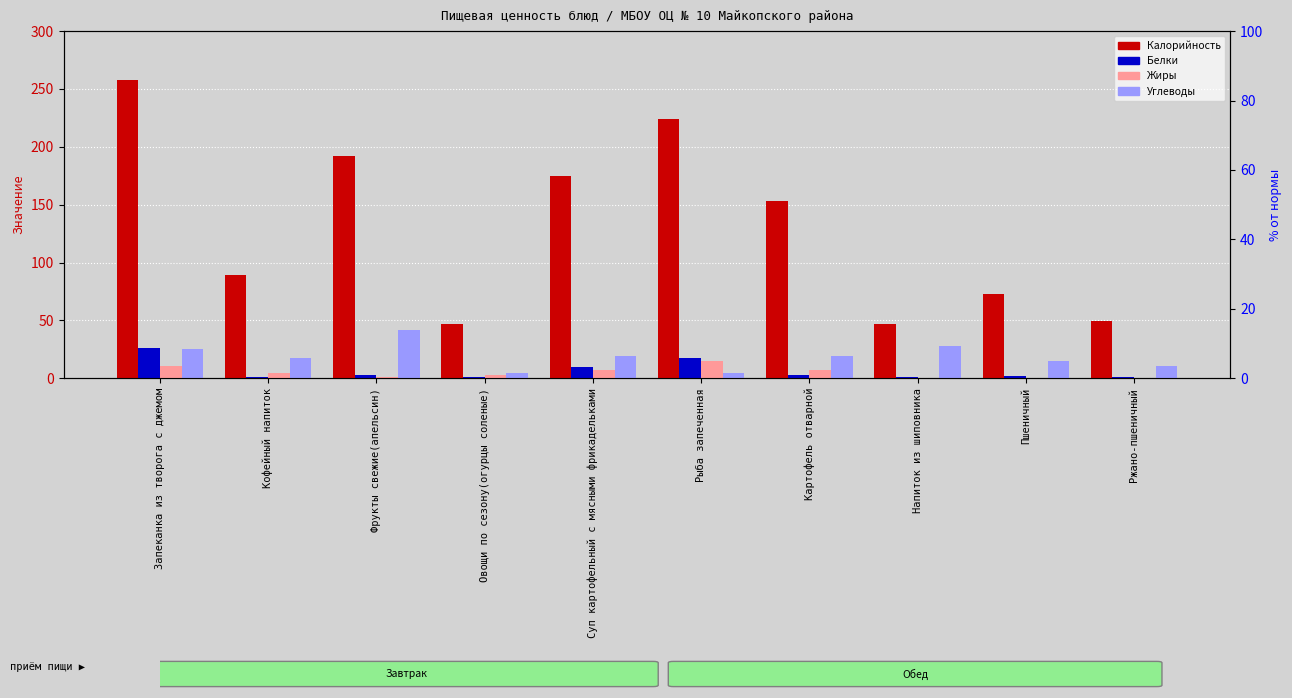

What position from the right is Напиток из шиповника?

3